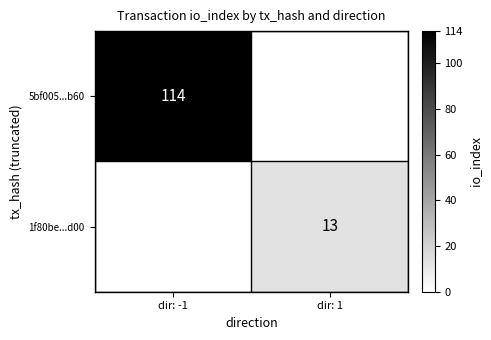

The value of 5bf005...b60 at dir: -1 is 78. True or false?

False